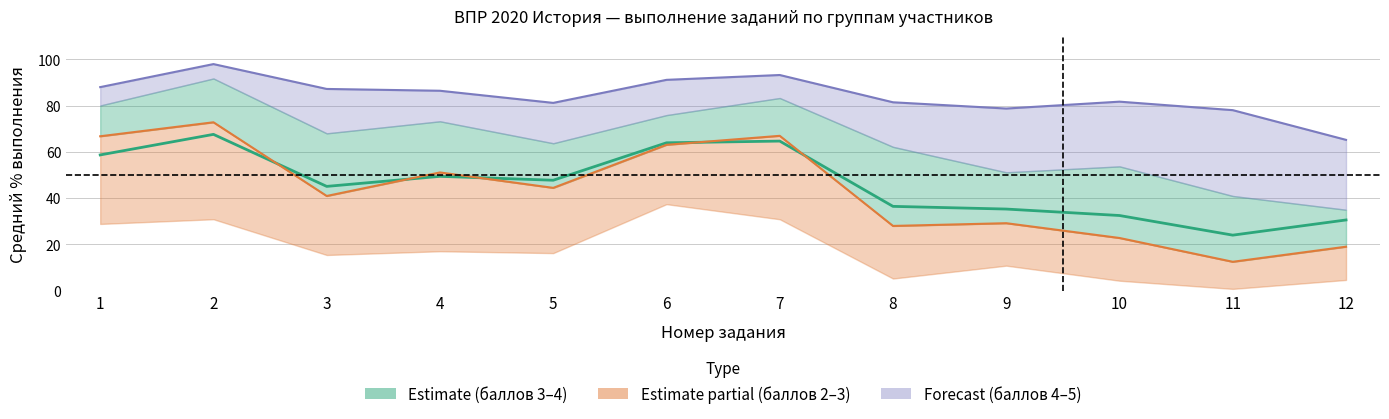

Is the value of Вся выборка at 3 greater than the value of баллов 3 at 6?

No